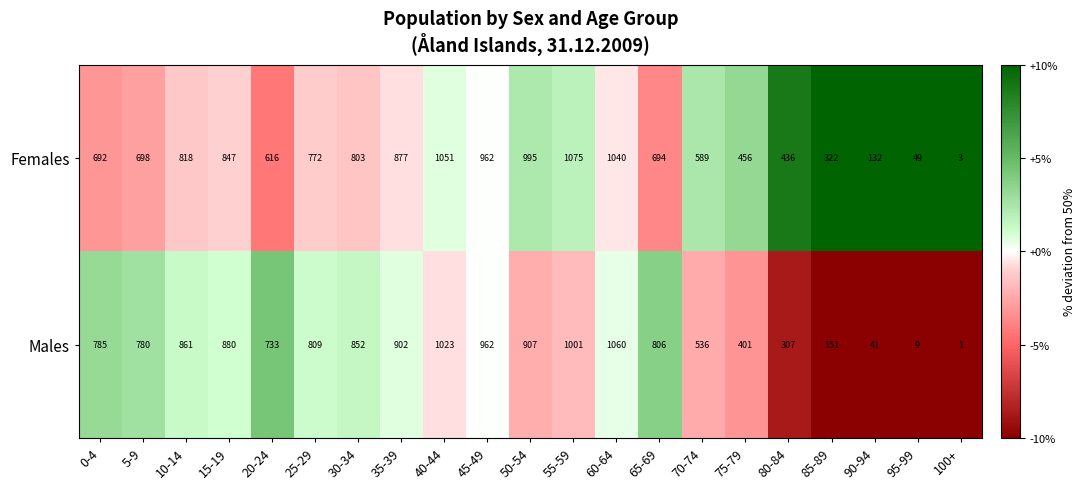

What is the spread (max minus min) of values at 60-64?

20